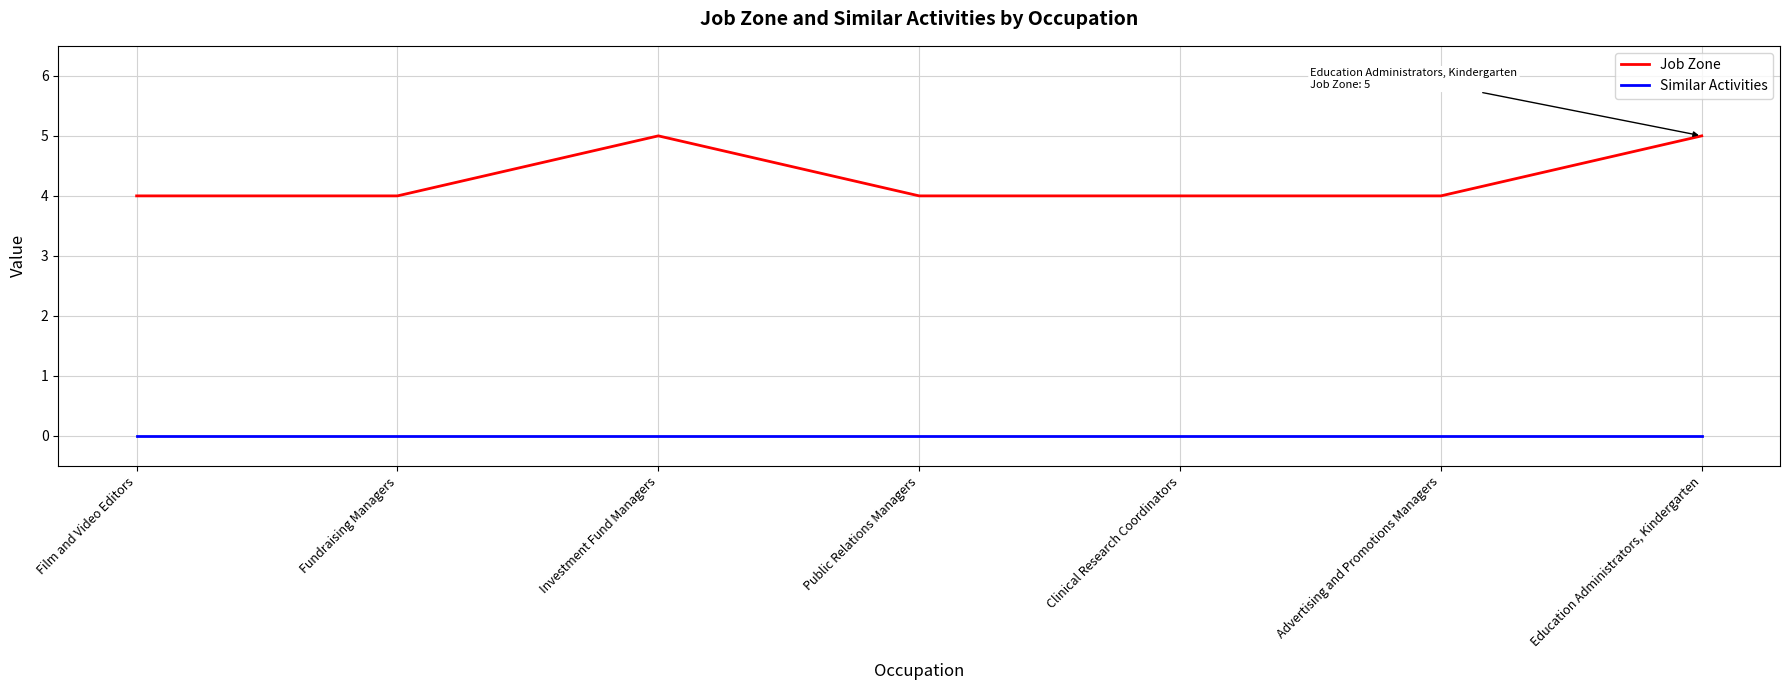

The Job Zone series shows 4 at Clinical Research Coordinators. True or false?

True